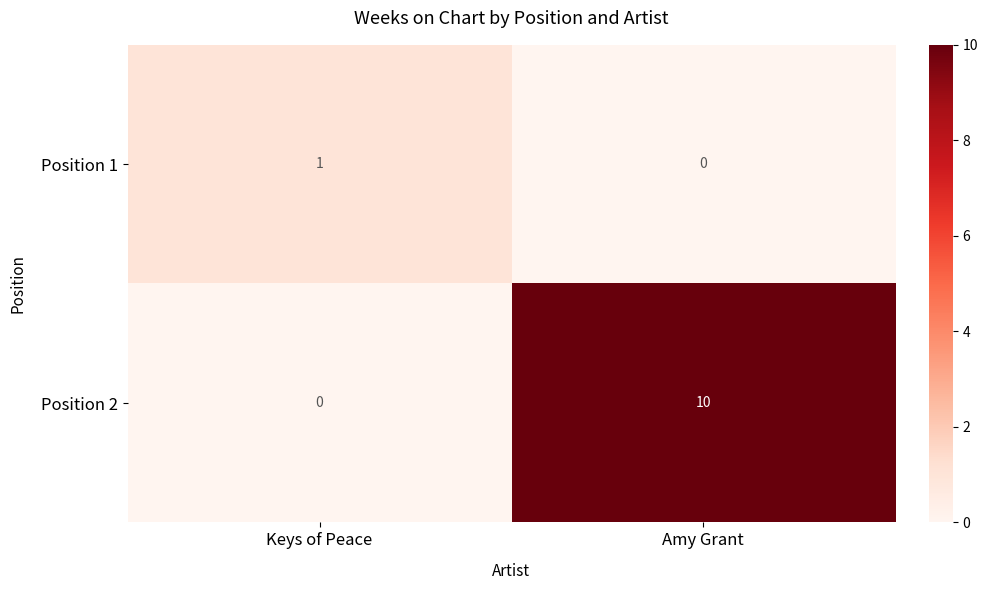

Which category has the highest value across all series?

Amy Grant